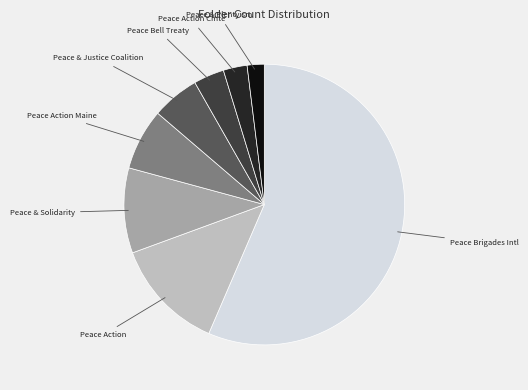

Is there any slice that represents more than half of the pie?

Yes